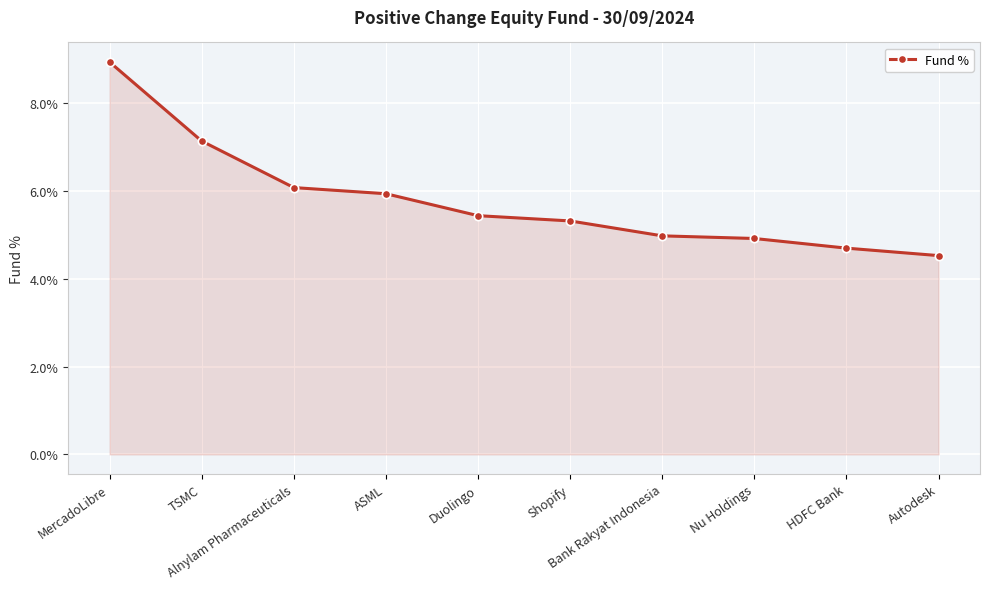

What is the value of the 10th point from the left?

4.5